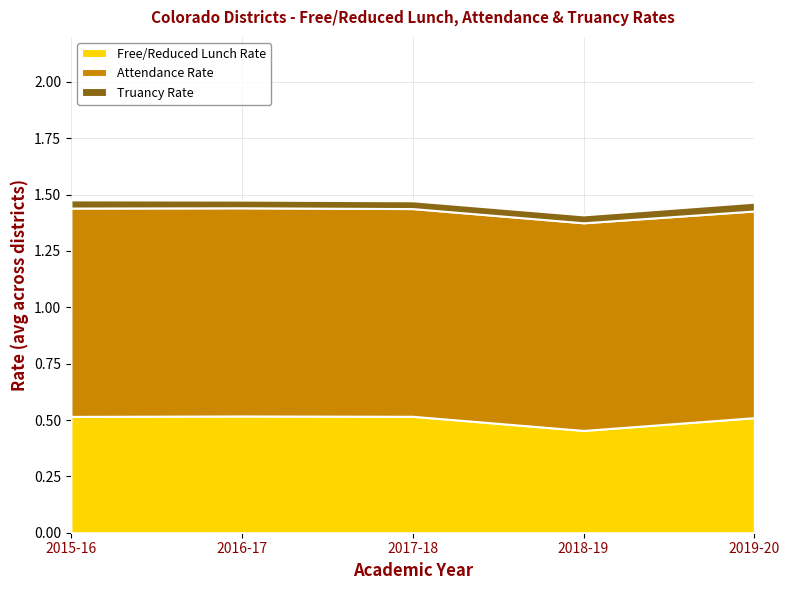

Reading right to left, extract all data points from this chart.

Free/Reduced Lunch Rate (avg): 0.5	0.5	0.5	0.5	0.5
Attendance Rate (avg): 0.9	0.9	0.9	0.9	0.9
Truancy Rate (avg): 0.0	0.0	0.0	0.0	0.0